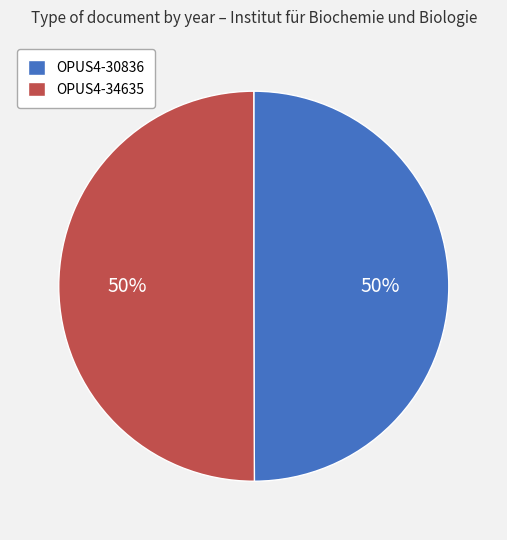

Do OPUS4-30836 and OPUS4-34635 together represent more than half of the pie?

Yes